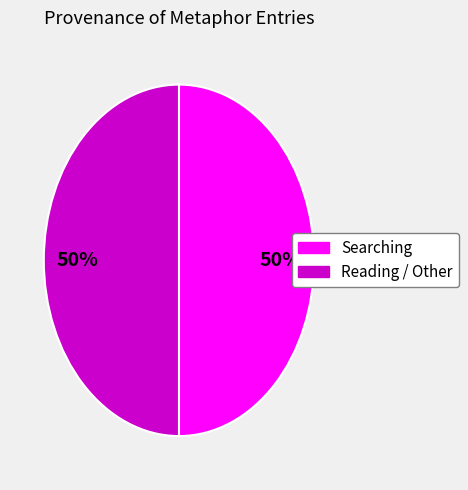

To the nearest percent, what is the average slice percentage?

50%